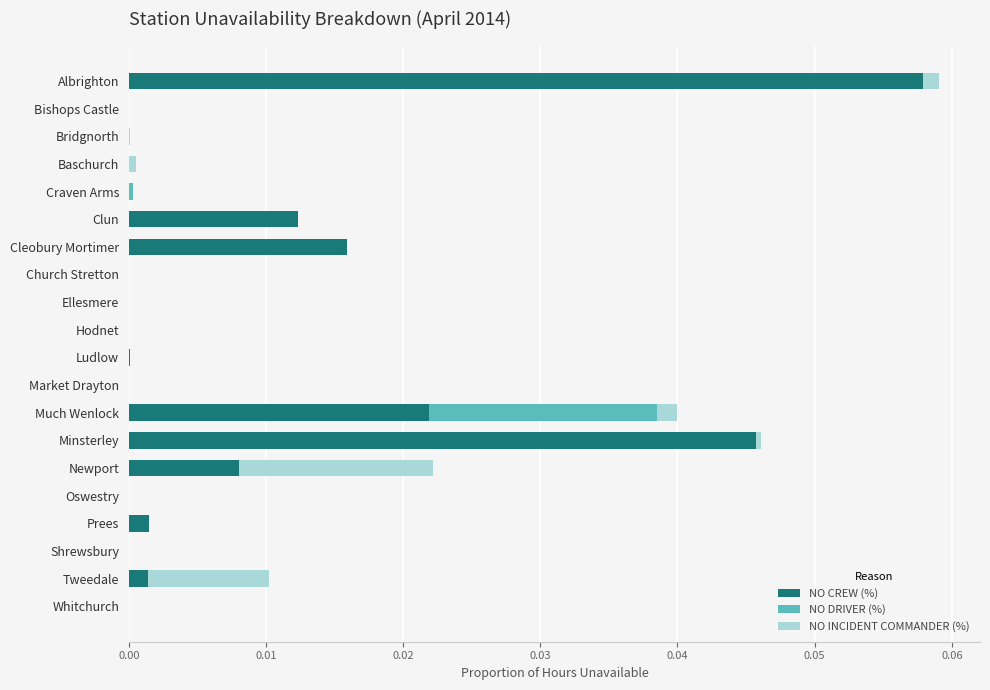

True or false: NO CREW (%) has a value of 0.0 at Ellesmere.

True